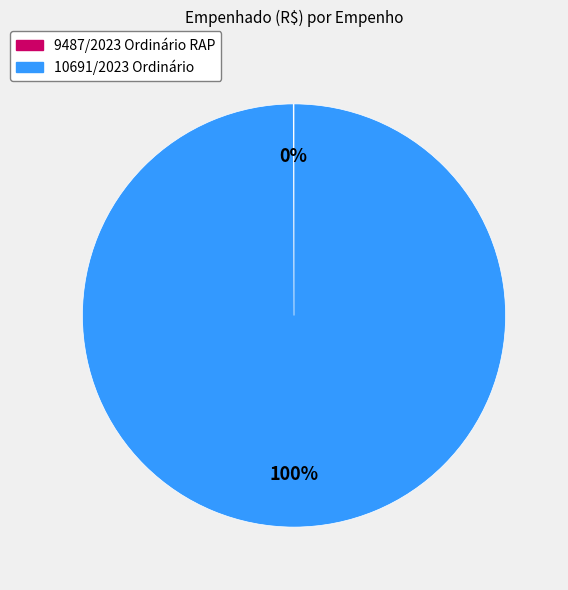

Which slice is the largest?

10691/2023 Ordinário